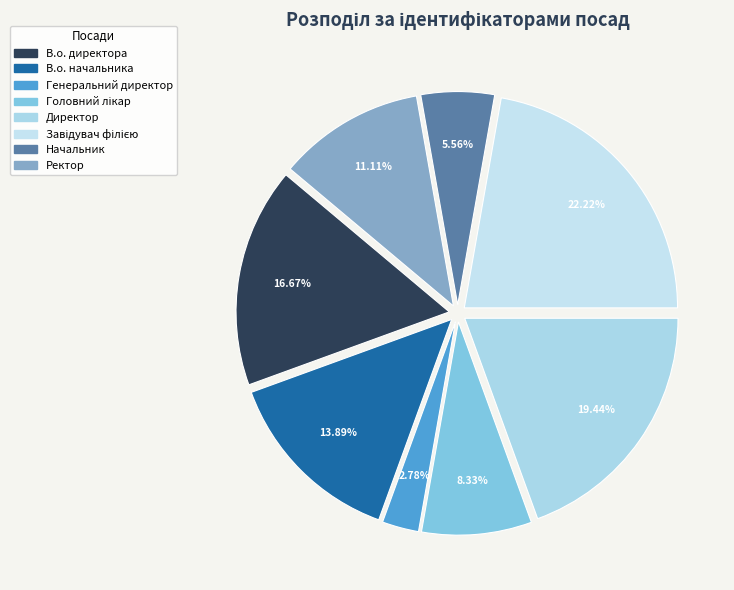

Is it true that Головний лікар is 18% of the pie?

False